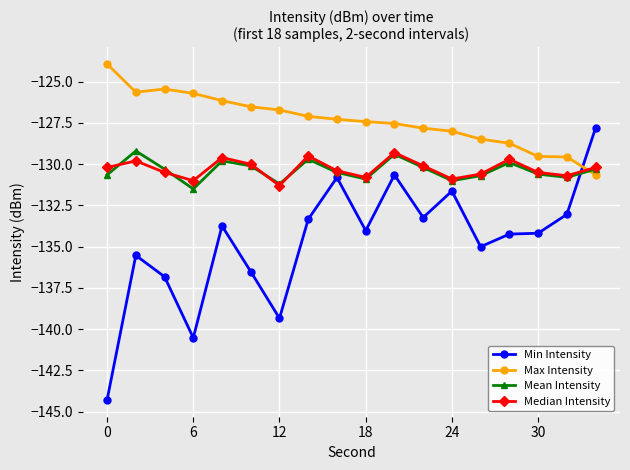

Which series ends up on top after the final intersection of Max Intensity and Median Intensity?

Median Intensity